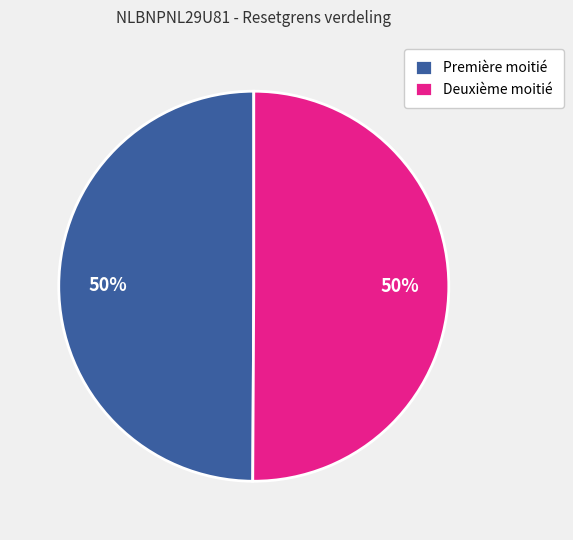

The Première moitié slice represents 41% of the pie. True or false?

False